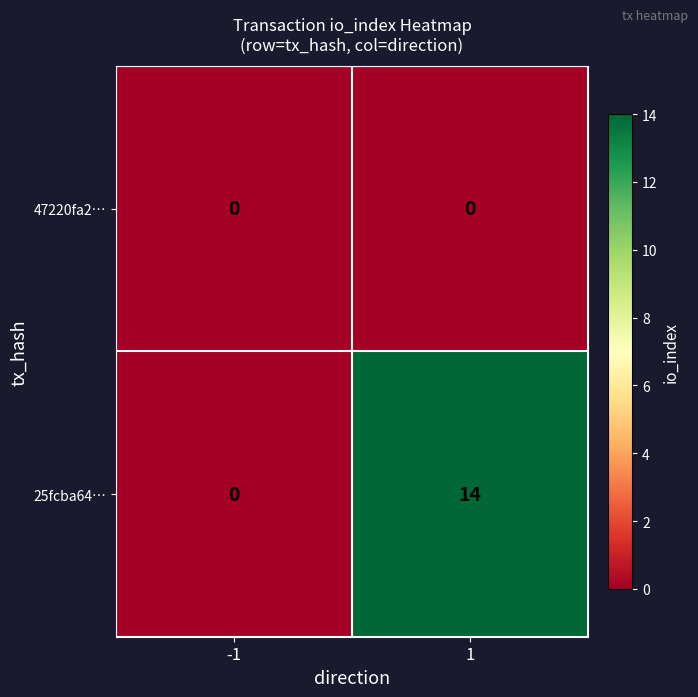

At how many categories does at least one series exceed 10?

1